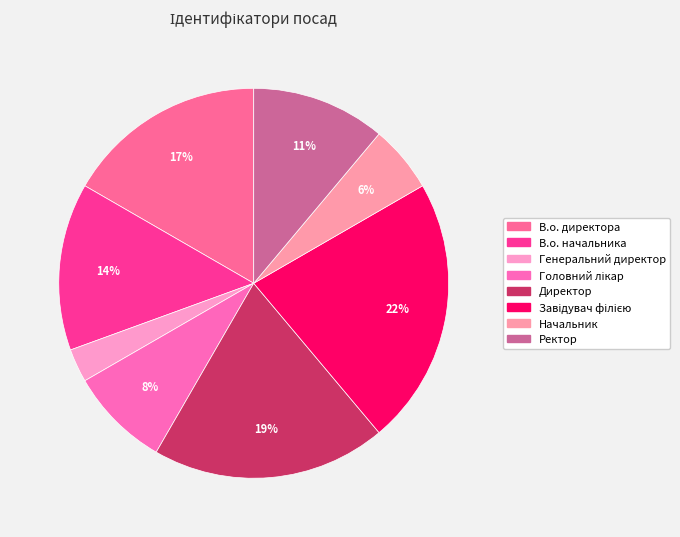

Approximately how many times larger is the value at Ректор compared to В.о. директора?

0.7